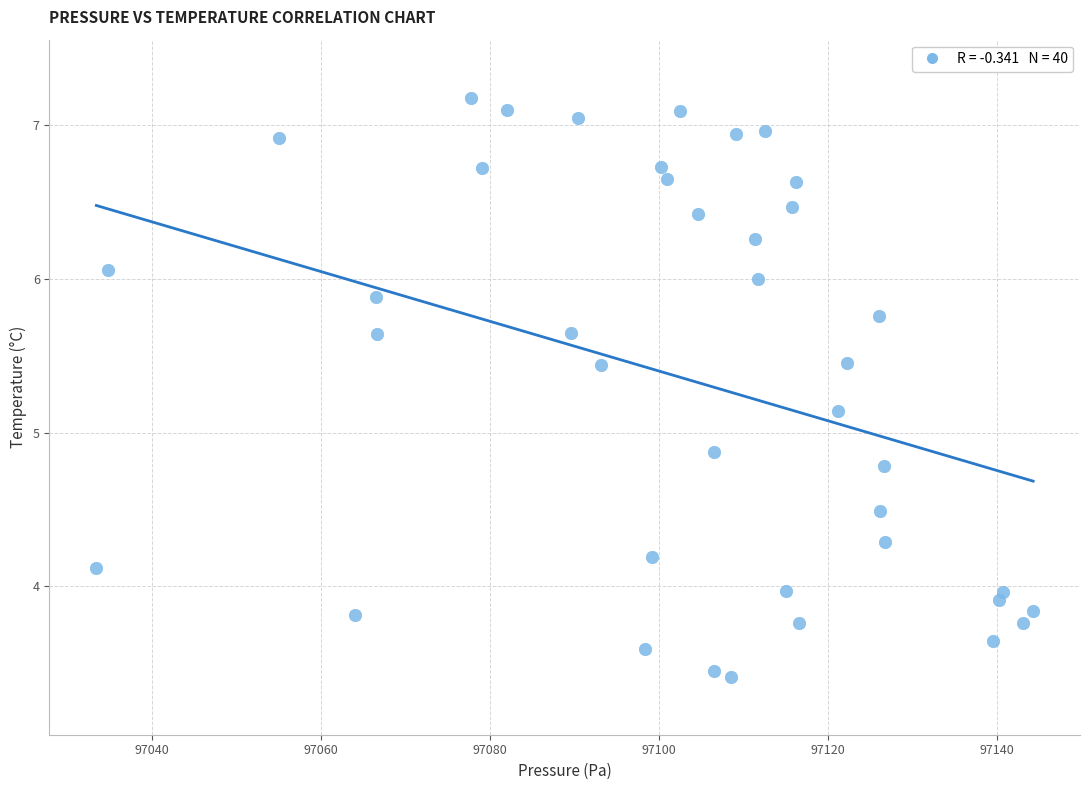

What is the range of Y values (max minus min)?

3.8